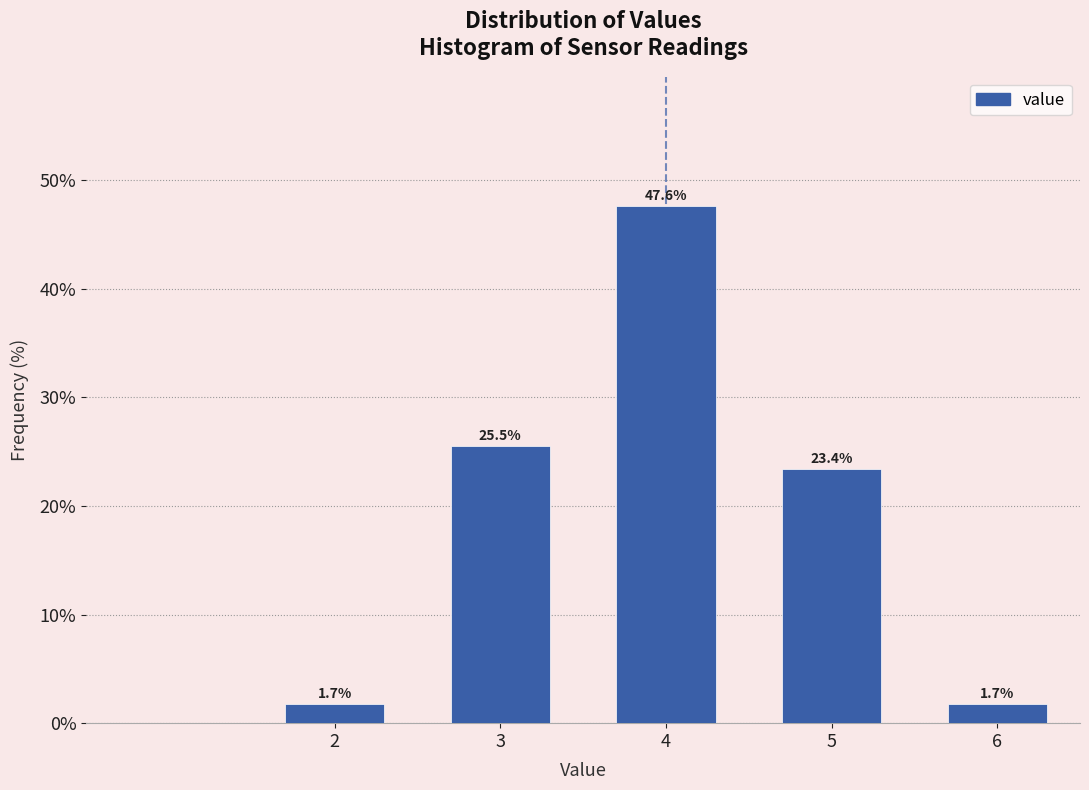

Reading right to left, extract all data points from this chart.

1.7	23.4	47.6	25.5	1.7